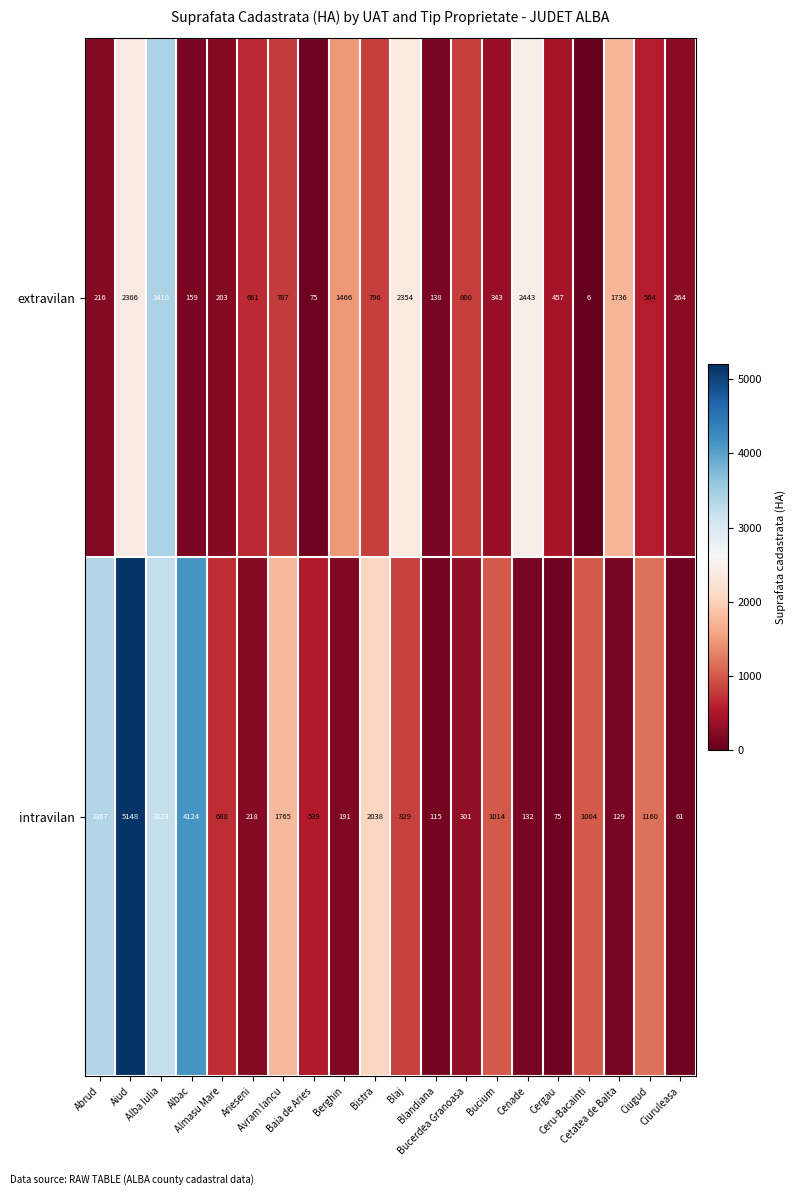

Rank the series by their average value, from highest to lowest.

intravilan, extravilan